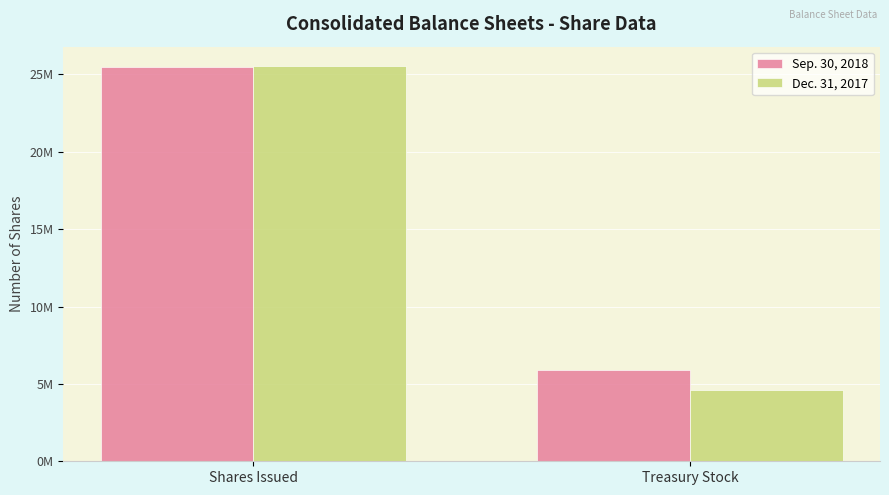

What is the spread (max minus min) of values at Treasury Stock?

1296000